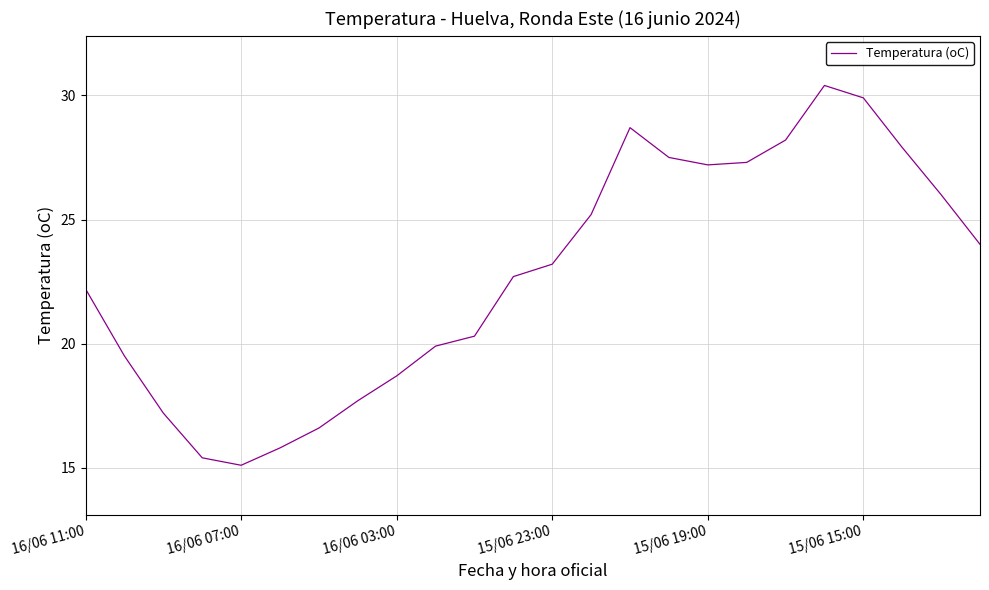

What is the difference between the maximum and minimum values?

15.3